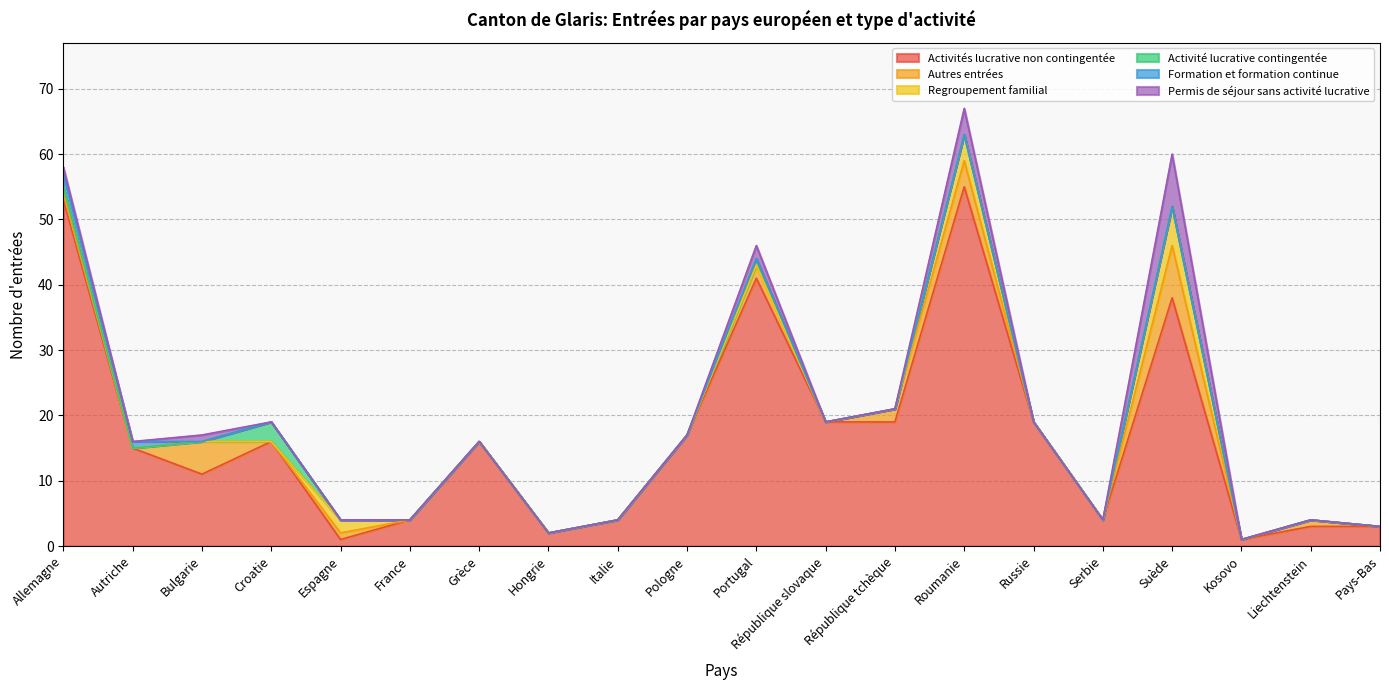

At how many categories does at least one series exceed 2?

17